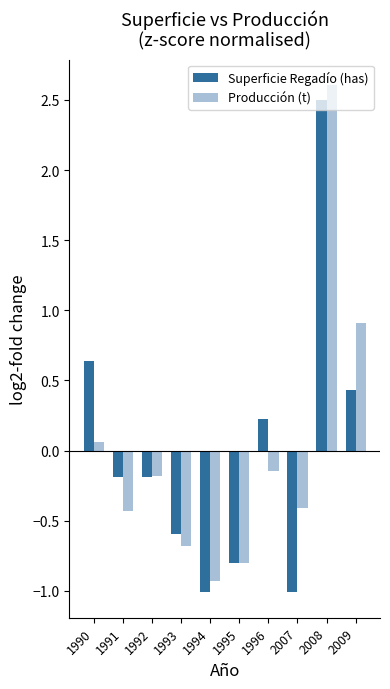

Between 1994 and 2009, which series saw the biggest shift?

Producción (t)